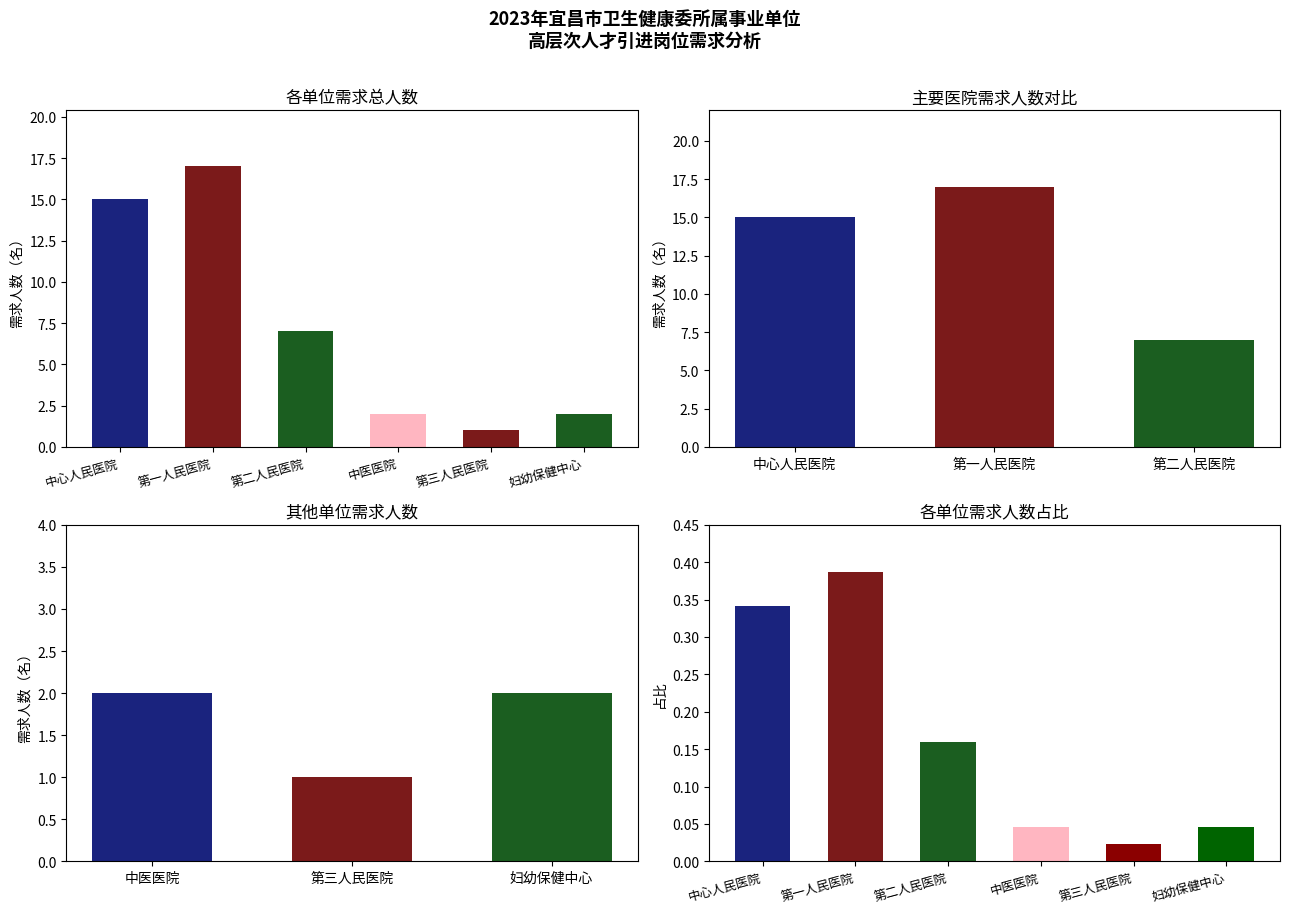

Rank the categories by value from lowest to highest.

第三人民医院, 中医医院, 妇幼保健中心, 第二人民医院, 中心人民医院, 第一人民医院